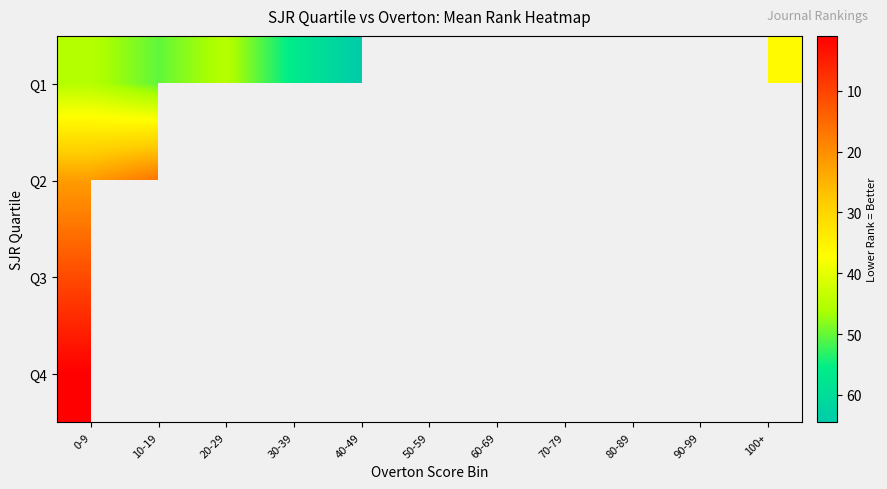

At how many categories does at least one series exceed 60?

1